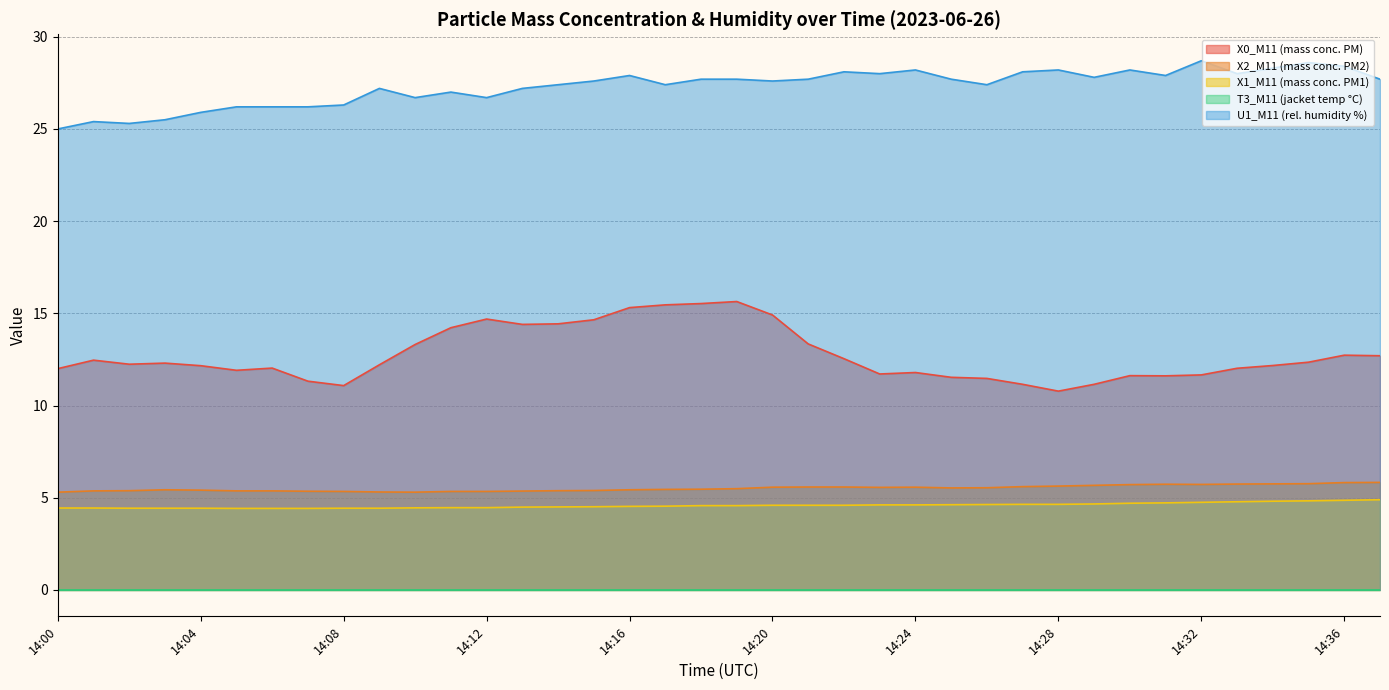

Read the X1_M11 (mass conc. PM1) value at 14:15.

4.5